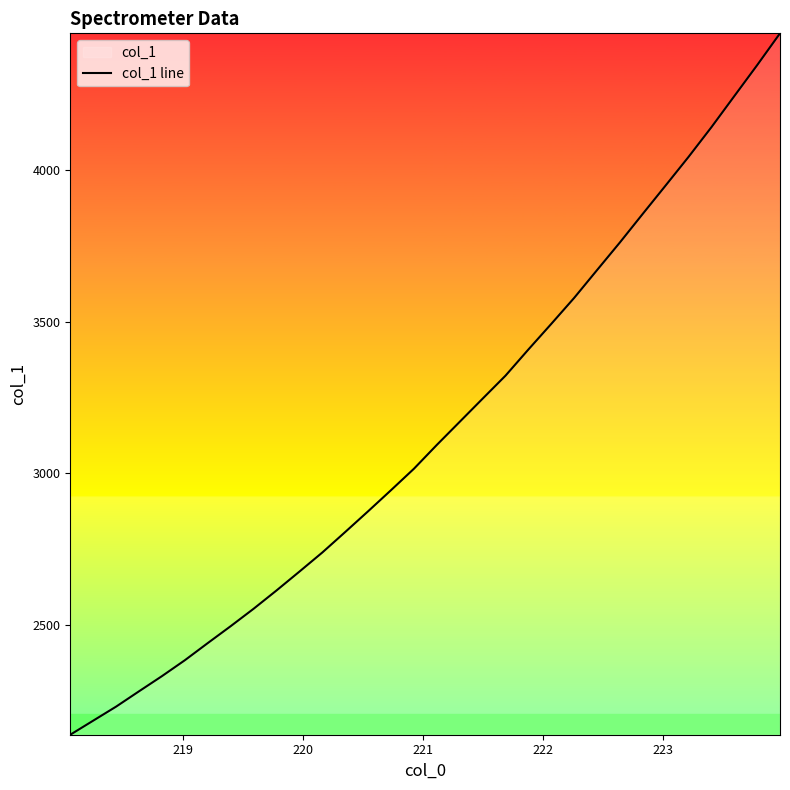

How many lines are shown in the chart?

1